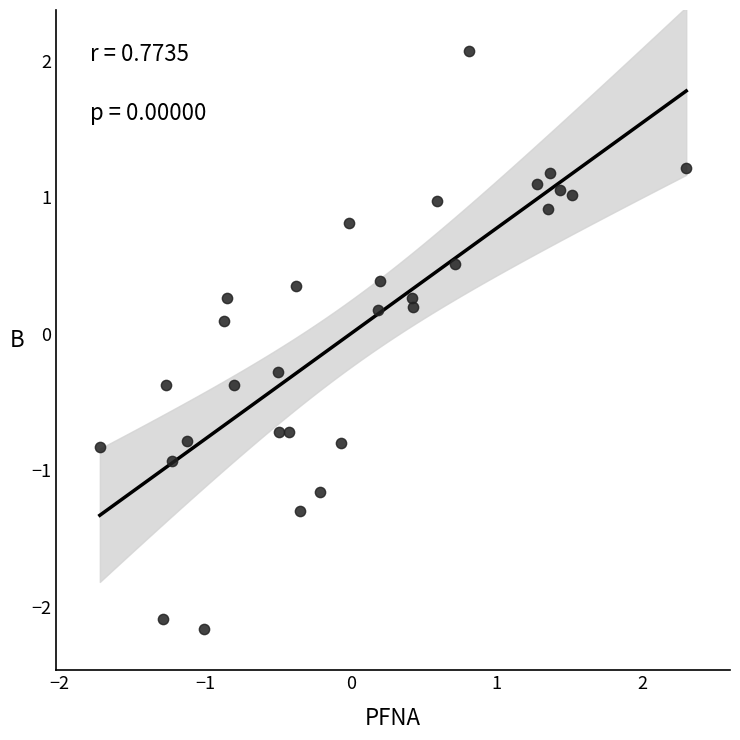

What is the range of X values (max minus min)?

4.0